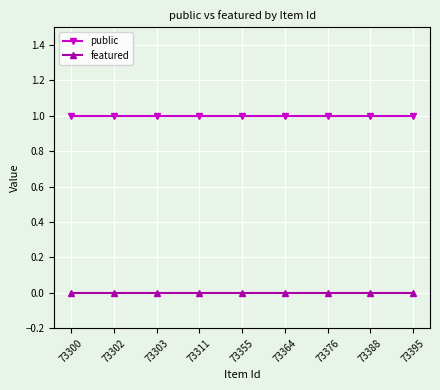

True or false: public has a value of 1 at 73376.

True